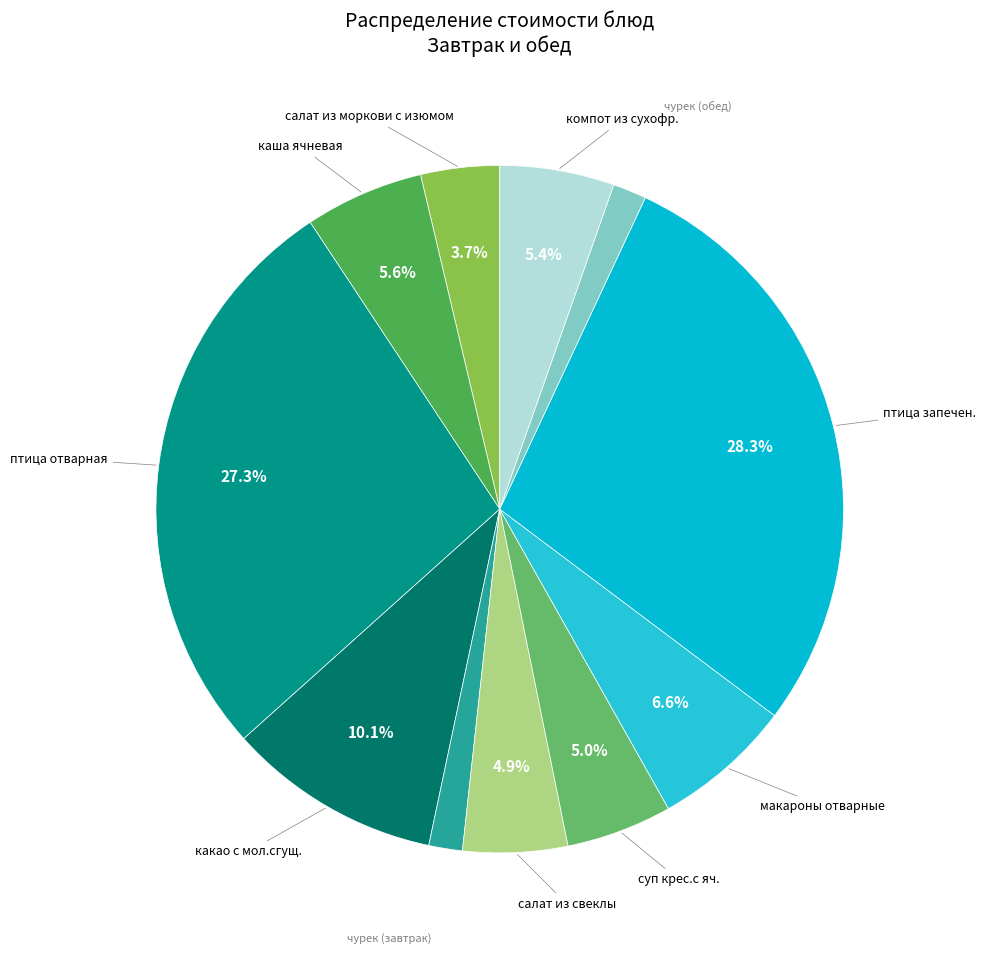

Combined, do птица запечен. and чурек (завтрак) account for over 50%?

No